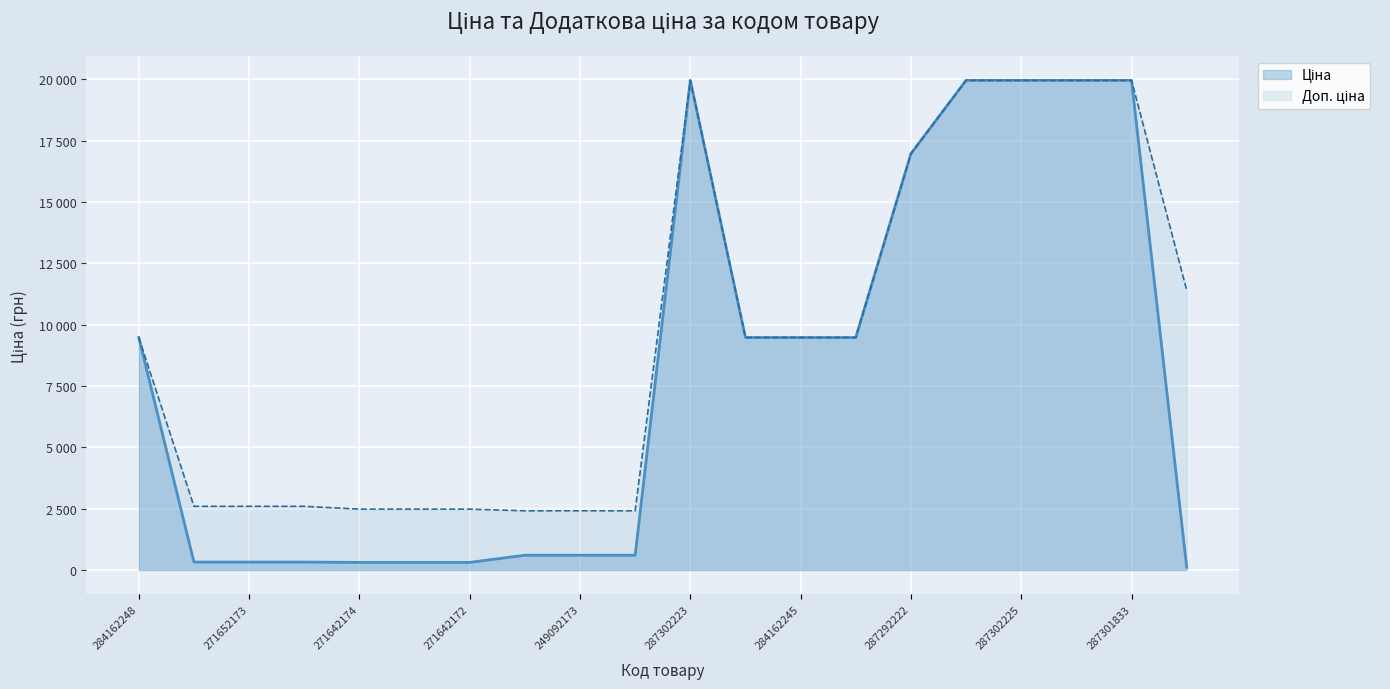

What is the label of the 19th point from the left?

287301833